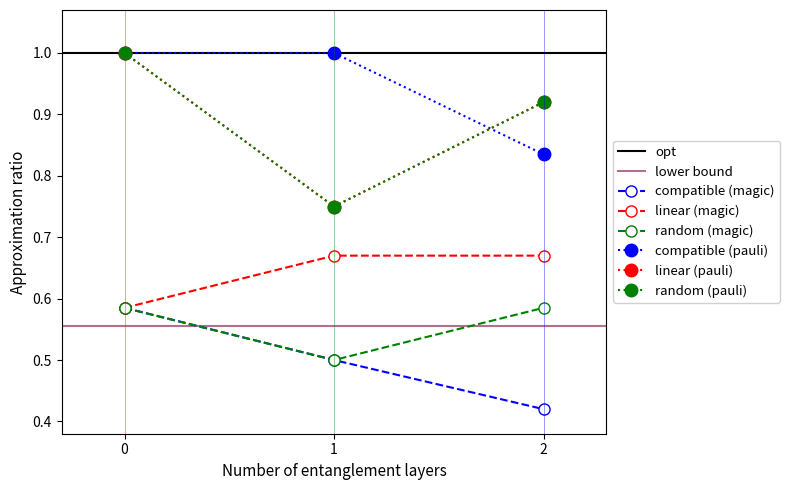

Reading left to right, transcribe all the data shown in this chart.

compatible (magic): 0.6	0.5	0.4
linear (magic): 0.6	0.7	0.7
random (magic): 0.6	0.5	0.6
compatible (pauli): 1.0	1.0	0.8
linear (pauli): 1.0	0.8	0.9
random (pauli): 1.0	0.8	0.9